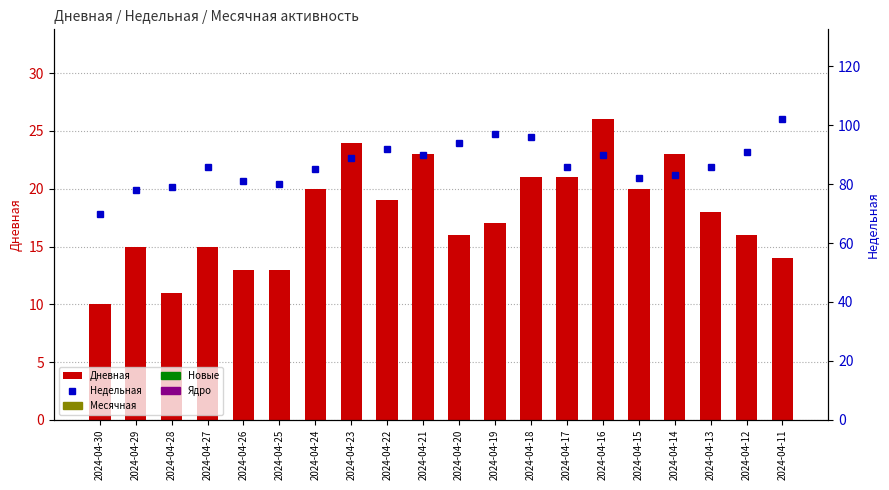

The value of Дневная at 2024-04-26 is 9. True or false?

False